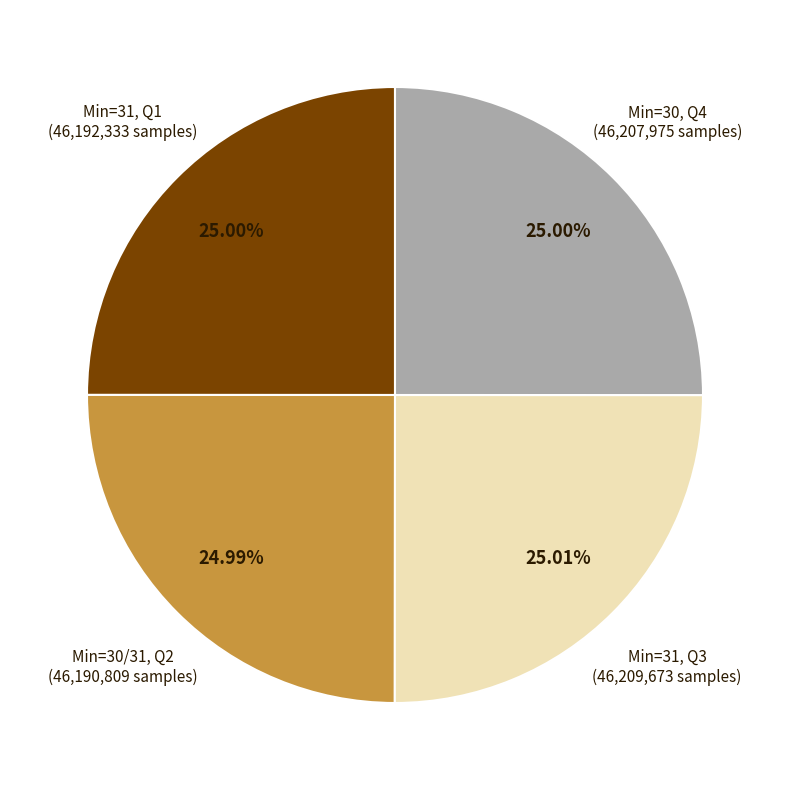

Is there any slice that represents more than half of the pie?

No